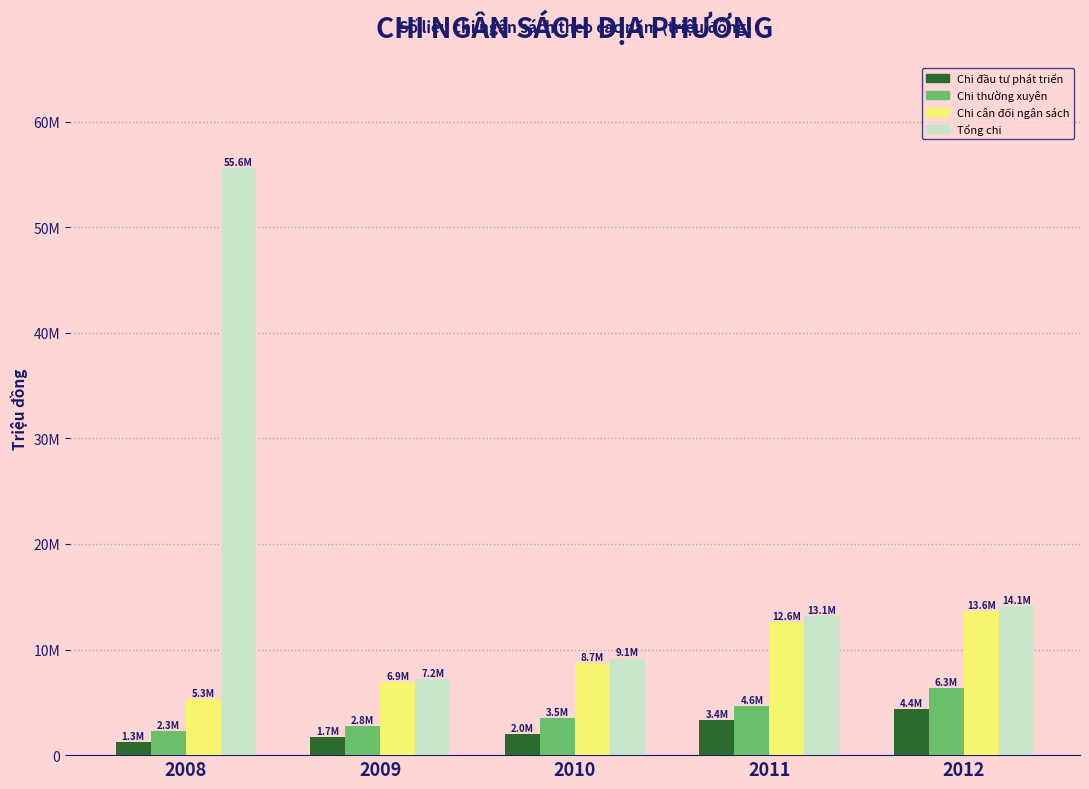

Rank the series by their maximum value, from lowest to highest.

Chi đầu tư phát triển, Chi thường xuyên, Chi cân đối ngân sách, Tổng chi